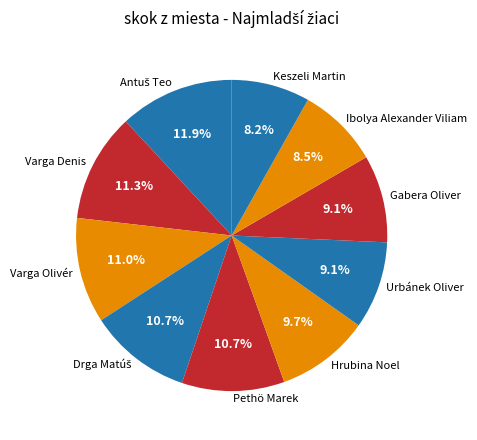

Does any single category account for the majority?

No